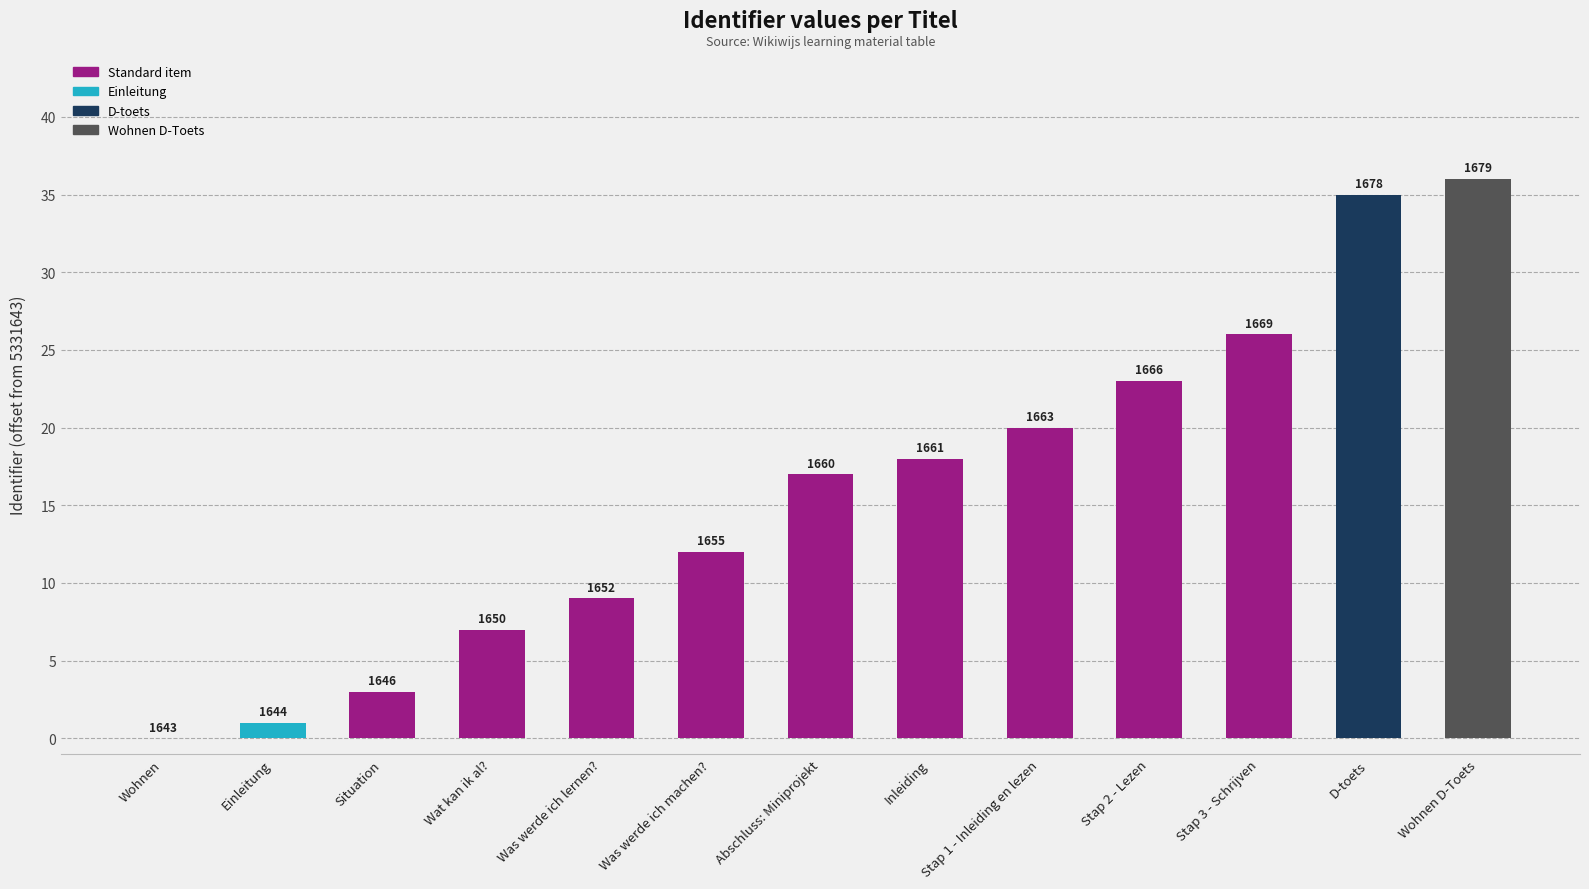

How many data points are less than 17?

6